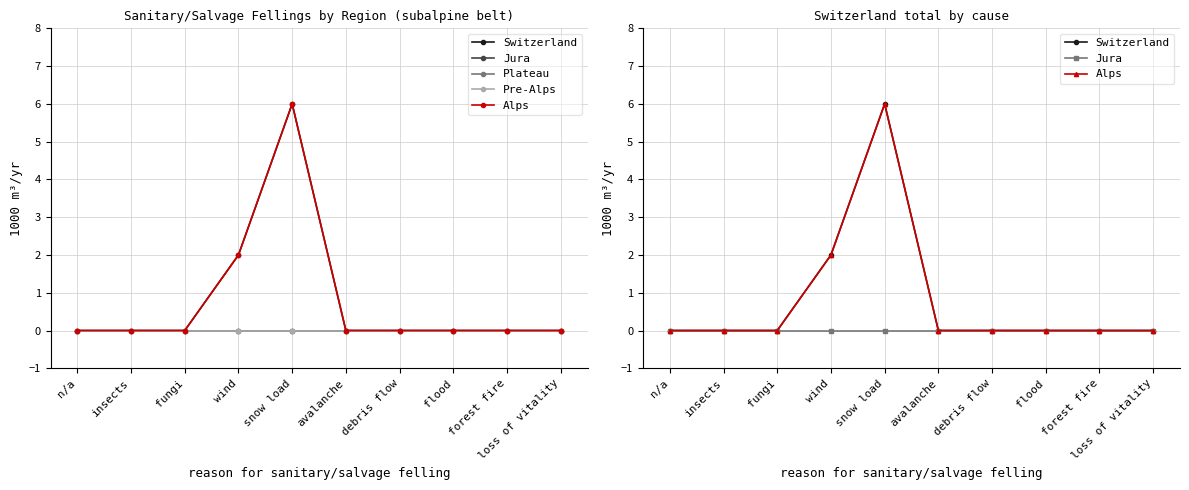

Reading left to right, extract all data points from this chart.

Switzerland: n/a=0	insects=0	fungi=0	wind=2	snow load=6	avalanche=0	debris flow=0	flood=0	forest fire=0	loss of vitality=0
Jura: n/a=0	insects=0	fungi=0	wind=0	snow load=0	avalanche=0	debris flow=0	flood=0	forest fire=0	loss of vitality=0
Plateau: n/a=0	insects=0	fungi=0	wind=0	snow load=0	avalanche=0	debris flow=0	flood=0	forest fire=0	loss of vitality=0
Pre-Alps: n/a=0	insects=0	fungi=0	wind=0	snow load=0	avalanche=0	debris flow=0	flood=0	forest fire=0	loss of vitality=0
Alps: n/a=0	insects=0	fungi=0	wind=2	snow load=6	avalanche=0	debris flow=0	flood=0	forest fire=0	loss of vitality=0